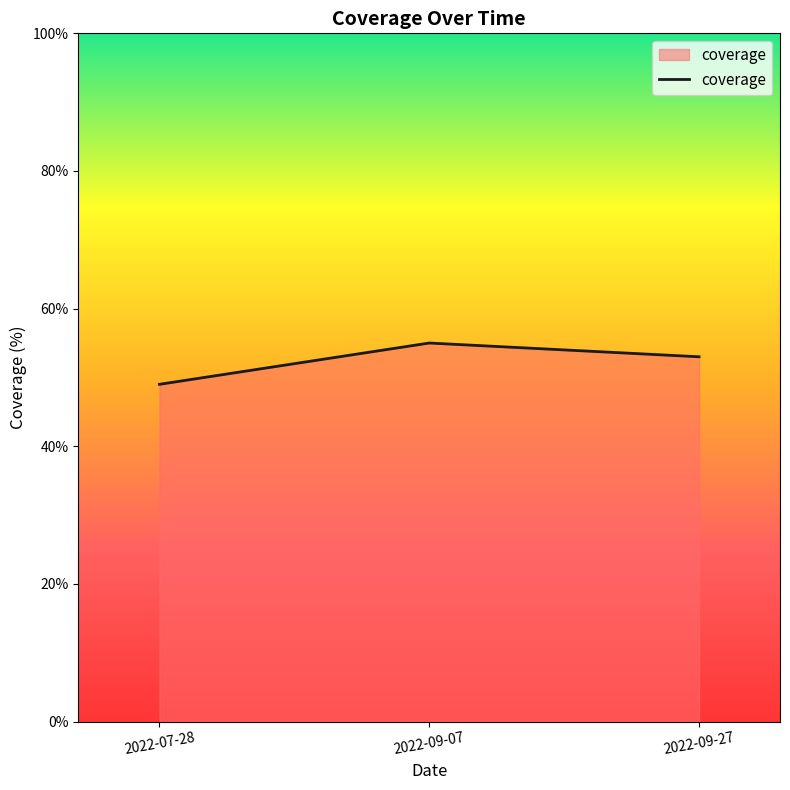

What is the ratio of the value at 2022-07-28 to the value at 2022-09-27?

0.9